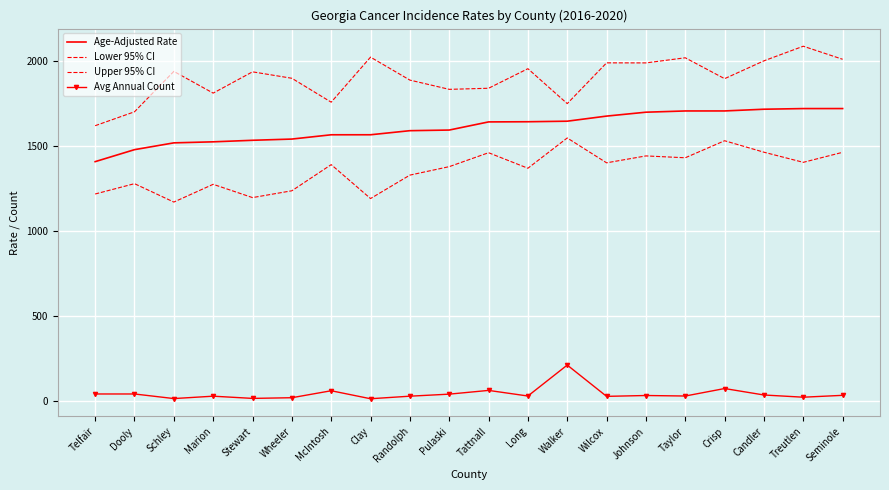

At how many categories does at least one series exceed 1550?

20